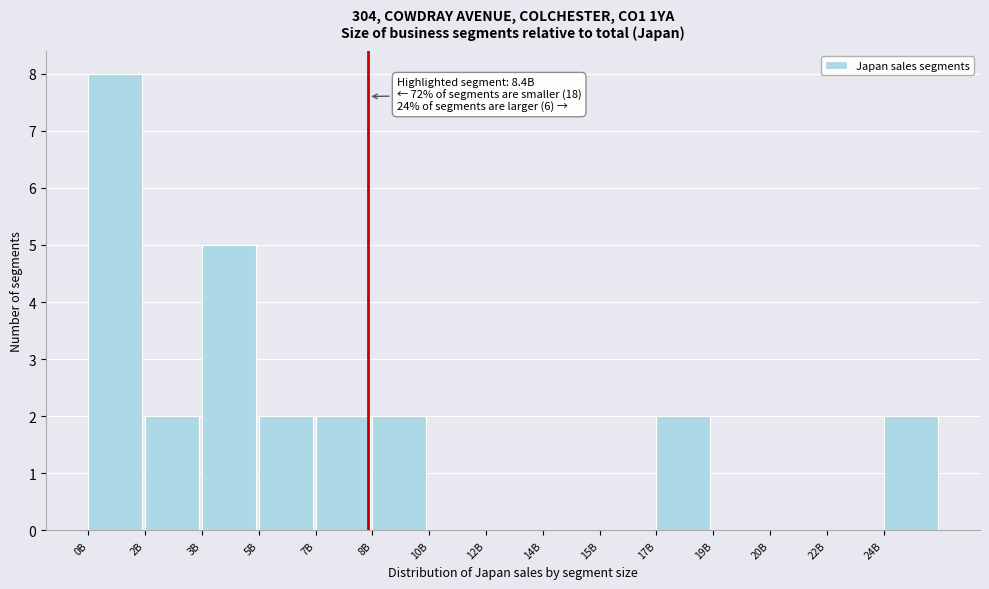

Reading left to right, extract all data points from this chart.

0B=8	2B=2	3B=5	5B=2	7B=2	8B=2	10B=0	12B=0	14B=0	15B=0	17B=2	19B=0	20B=0	22B=0	24B=2